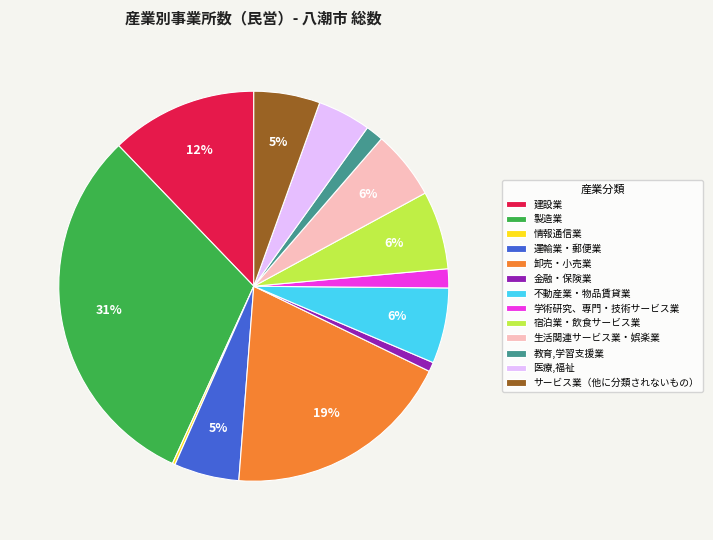

The 製造業 slice represents 23% of the pie. True or false?

False